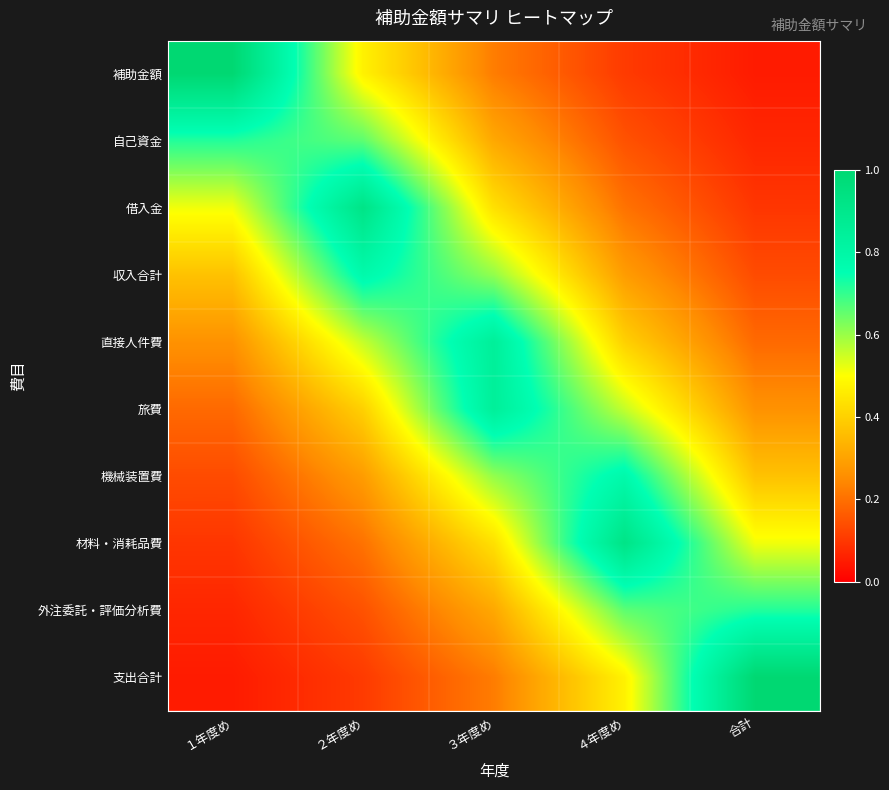

At which category is the sum across all series the highest?

３年度め